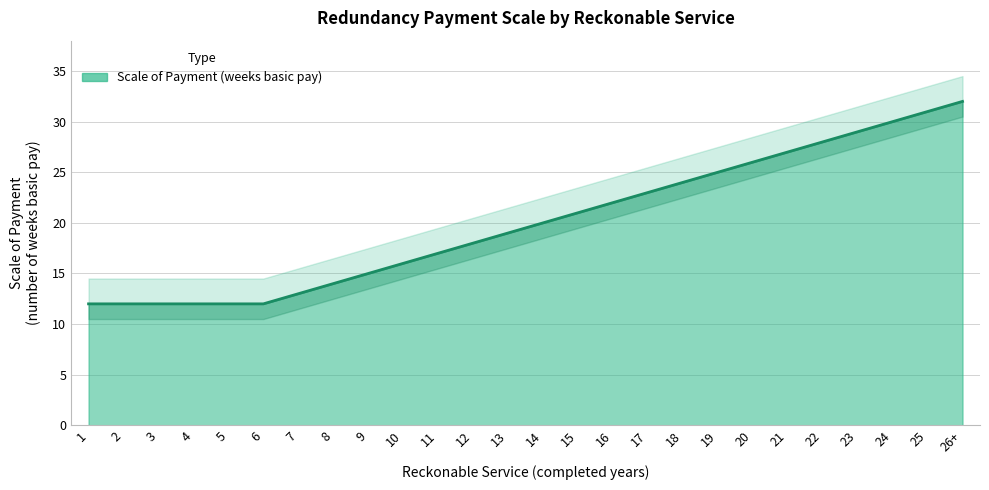

Rank the categories by value from lowest to highest.

1, 2, 3, 4, 5, 6, 7, 8, 9, 10, 11, 12, 13, 14, 15, 16, 17, 18, 19, 20, 21, 22, 23, 24, 25, 26+